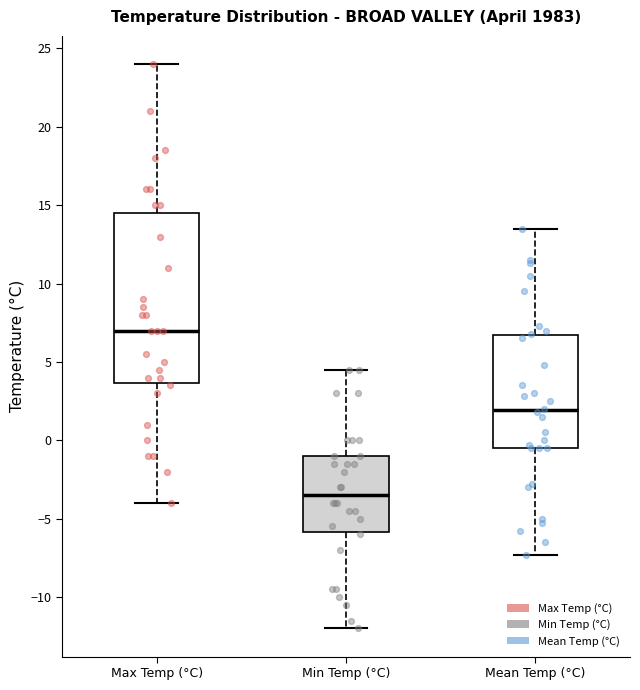

Reading left to right, read every box against the y-axis: the position of its median line, the range the box covers, and the ends of its whiskers. The values are not printed on the chart, so give them approximately, as read against the axis.

Max Temp (°C): median 7.0, box 3.5 to 14.5, whiskers -4.0 to 24.0
Min Temp (°C): median -3.5, box -6.0 to -1.0, whiskers -12.0 to 4.5
Mean Temp (°C): median 2.0, box -0.5 to 6.5, whiskers -7.5 to 13.5